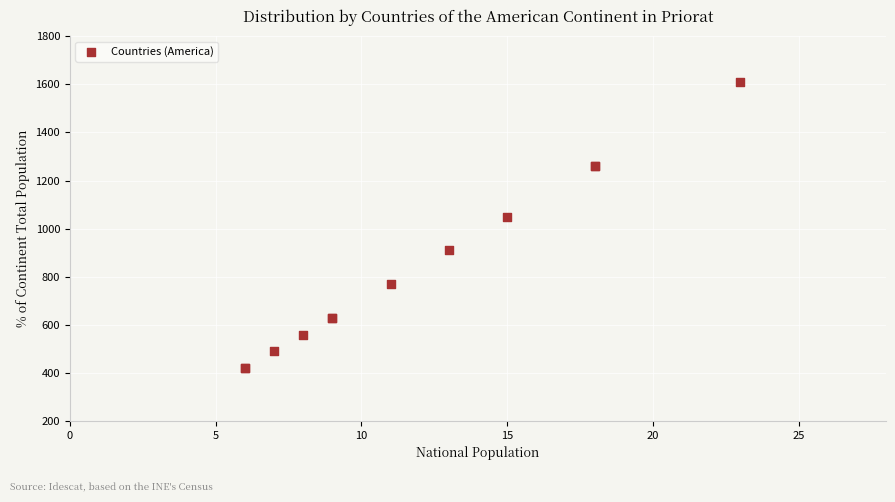

What Y value in the scatter plot is closest to 1014?

1049